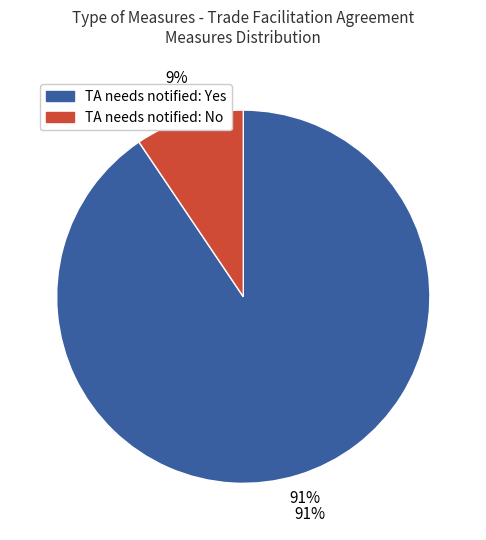

Does 6.3 account for over 50% of the chart?

No